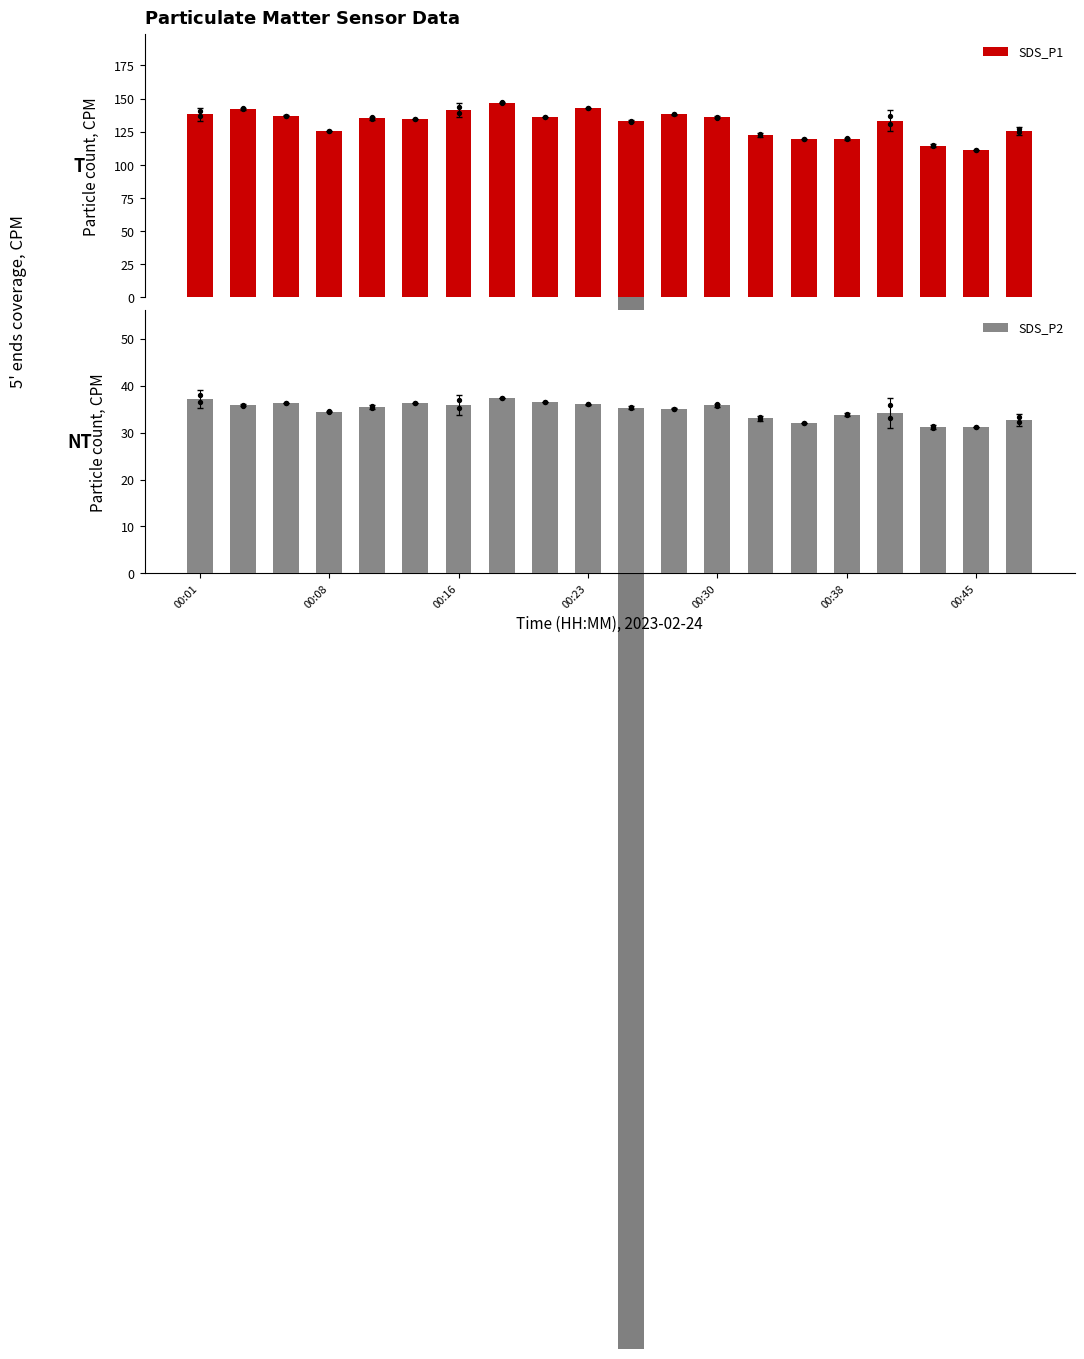

Which series contains the highest Y value?

SDS_P1